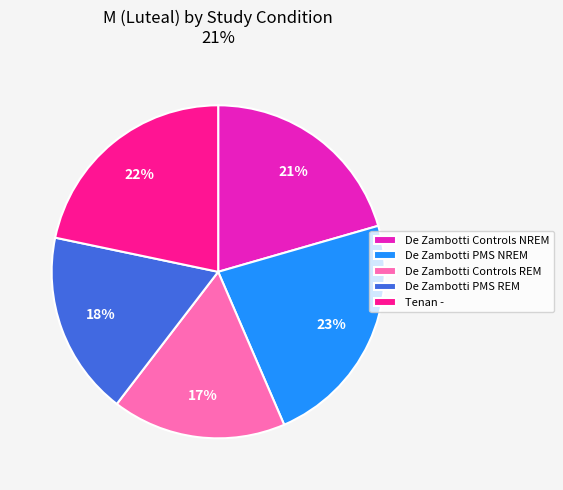

To the nearest percent, what portion does De Zambotti PMS REM represent?

18%